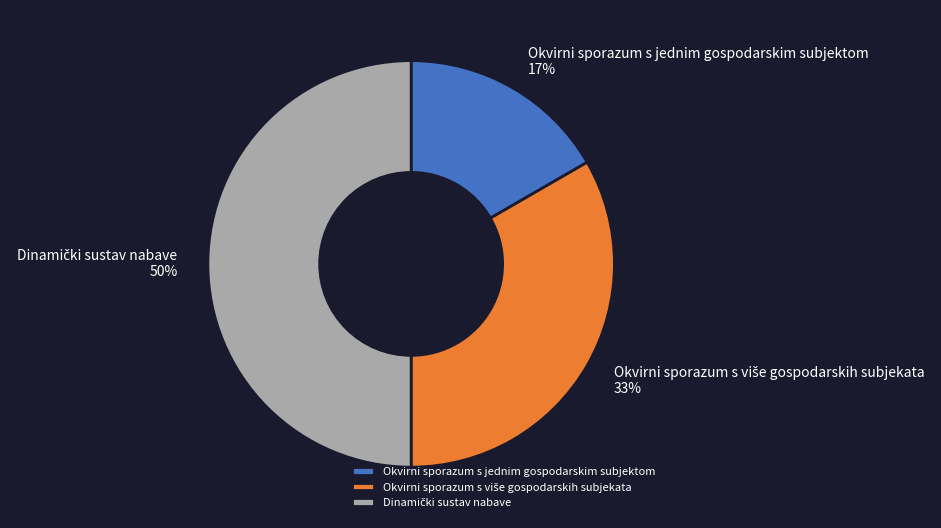

The Okvirni sporazum s jednim gospodarskim subjektom slice represents 17% of the pie. True or false?

True